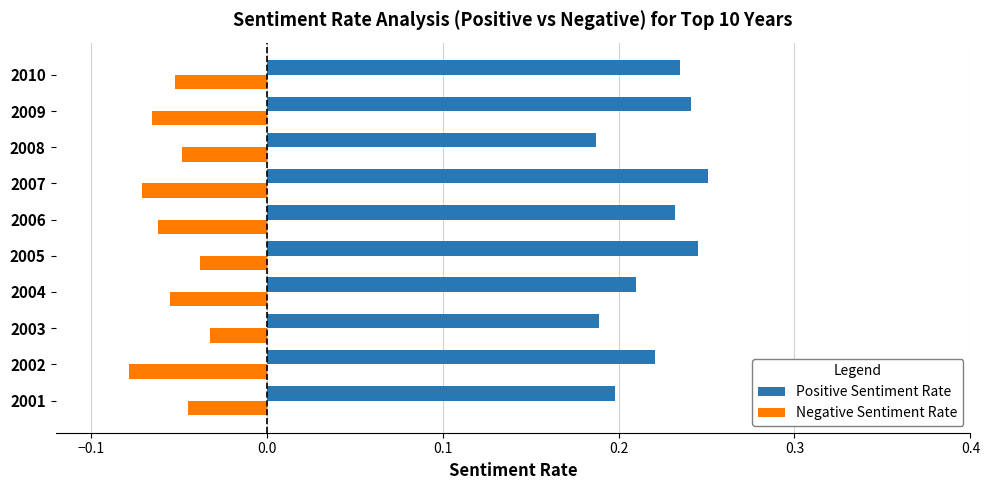

At 2006, list the series in order from largest to smallest.

Positive Sentiment Rate, Negative Sentiment Rate